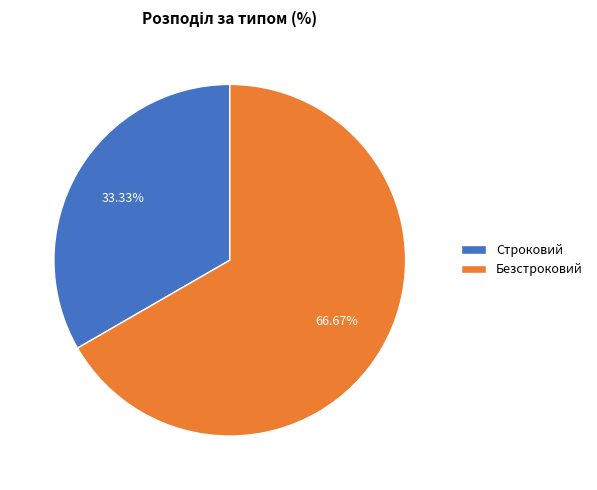

To the nearest percent, what portion does Строковий represent?

33%